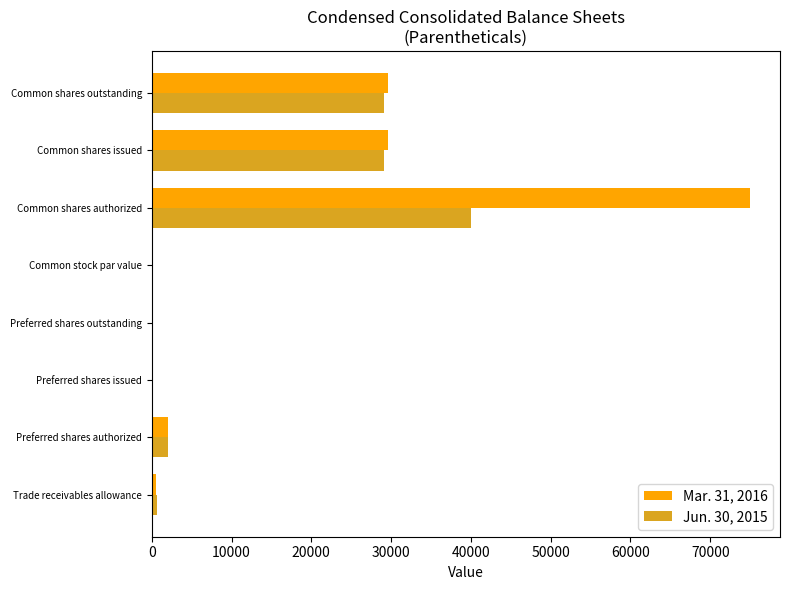

What is the average value of the Mar. 31, 2016 series?

17084.9